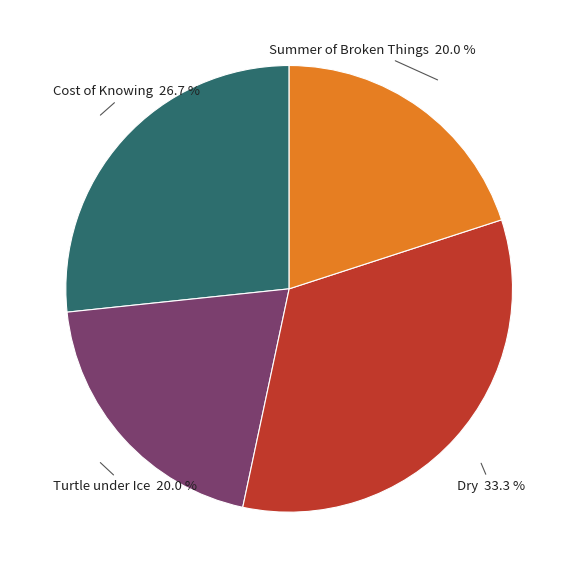

Does any single category account for the majority?

No